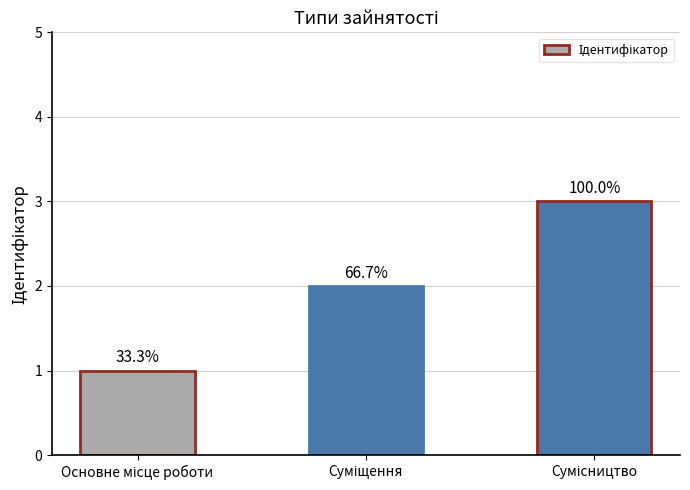

How many bars are there in total?

3